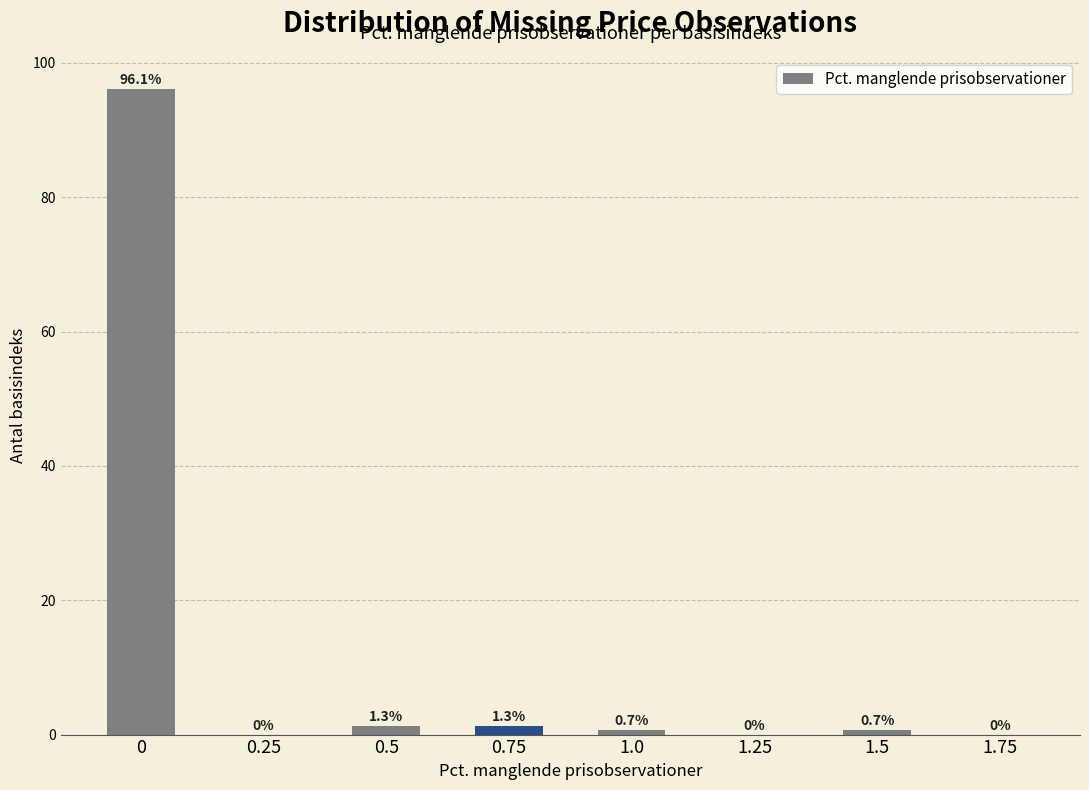

Reading left to right, transcribe all the data shown in this chart.

0=96.1	0.25=0.0	0.5=1.3	0.75=1.3	1.0=0.7	1.25=0.0	1.5=0.7	1.75=0.0